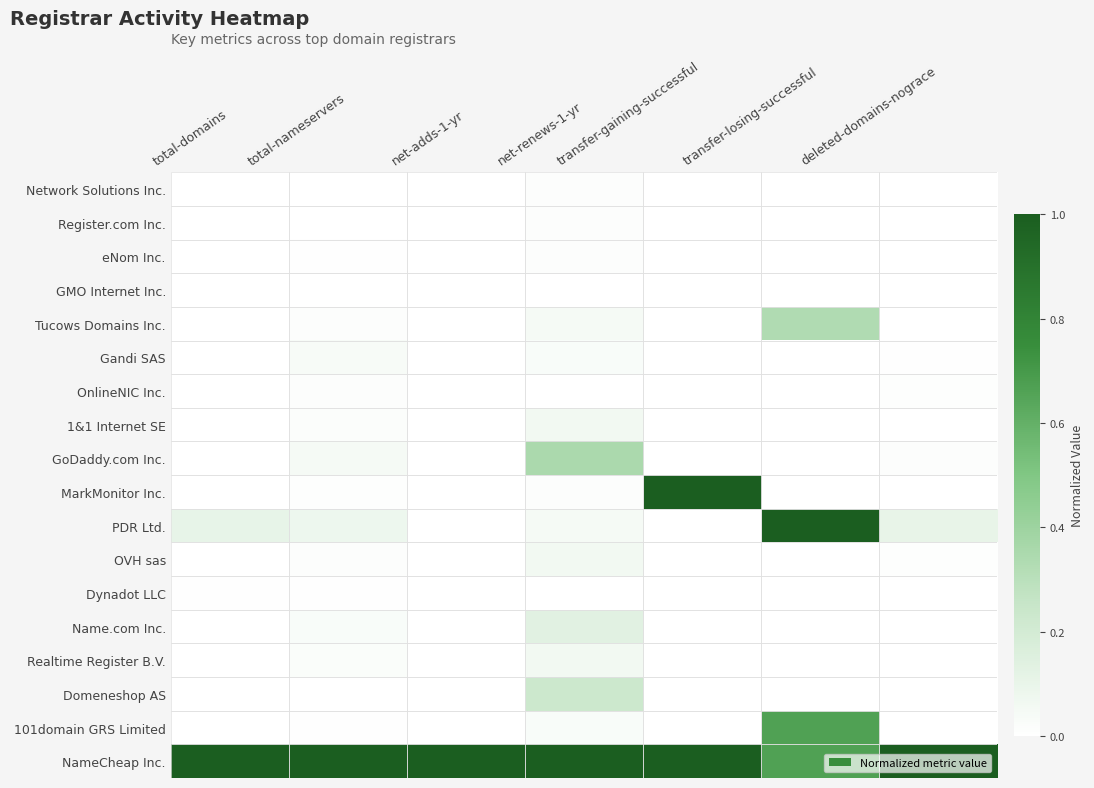

Reading right to left, what are all the values shown in this chart?

Network Solutions Inc.: deleted-domains-nograce=0.0	transfer-losing-successful=0.0	transfer-gaining-successful=0.0	net-renews-1-yr=0.0	net-adds-1-yr=0.0	total-nameservers=0.0	total-domains=0.0
Register.com Inc.: deleted-domains-nograce=0.0	transfer-losing-successful=0.0	transfer-gaining-successful=0.0	net-renews-1-yr=0.0	net-adds-1-yr=0.0	total-nameservers=0.0	total-domains=0.0
eNom Inc.: deleted-domains-nograce=0.0	transfer-losing-successful=0.0	transfer-gaining-successful=0.0	net-renews-1-yr=0.0	net-adds-1-yr=0.0	total-nameservers=0.0	total-domains=0.0
GMO Internet Inc.: deleted-domains-nograce=0.0	transfer-losing-successful=0.0	transfer-gaining-successful=0.0	net-renews-1-yr=0.0	net-adds-1-yr=0.0	total-nameservers=0.0	total-domains=0.0
Tucows Domains Inc.: deleted-domains-nograce=0.0	transfer-losing-successful=0.3	transfer-gaining-successful=0.0	net-renews-1-yr=0.0	net-adds-1-yr=0.0	total-nameservers=0.0	total-domains=0.0
Gandi SAS: deleted-domains-nograce=0.0	transfer-losing-successful=0.0	transfer-gaining-successful=0.0	net-renews-1-yr=0.0	net-adds-1-yr=0.0	total-nameservers=0.0	total-domains=0.0
OnlineNIC Inc.: deleted-domains-nograce=0.0	transfer-losing-successful=0.0	transfer-gaining-successful=0.0	net-renews-1-yr=0.0	net-adds-1-yr=0.0	total-nameservers=0.0	total-domains=0.0
1&1 Internet SE: deleted-domains-nograce=0.0	transfer-losing-successful=0.0	transfer-gaining-successful=0.0	net-renews-1-yr=0.1	net-adds-1-yr=0.0	total-nameservers=0.0	total-domains=0.0
GoDaddy.com Inc.: deleted-domains-nograce=0.0	transfer-losing-successful=0.0	transfer-gaining-successful=0.0	net-renews-1-yr=0.3	net-adds-1-yr=0.0	total-nameservers=0.0	total-domains=0.0
MarkMonitor Inc.: deleted-domains-nograce=0.0	transfer-losing-successful=0.0	transfer-gaining-successful=1.0	net-renews-1-yr=0.0	net-adds-1-yr=0.0	total-nameservers=0.0	total-domains=0.0
PDR Ltd.: deleted-domains-nograce=0.1	transfer-losing-successful=1.0	transfer-gaining-successful=0.0	net-renews-1-yr=0.0	net-adds-1-yr=0.0	total-nameservers=0.1	total-domains=0.1
OVH sas: deleted-domains-nograce=0.0	transfer-losing-successful=0.0	transfer-gaining-successful=0.0	net-renews-1-yr=0.1	net-adds-1-yr=0.0	total-nameservers=0.0	total-domains=0.0
Dynadot LLC: deleted-domains-nograce=0.0	transfer-losing-successful=0.0	transfer-gaining-successful=0.0	net-renews-1-yr=0.0	net-adds-1-yr=0.0	total-nameservers=0.0	total-domains=0.0
Name.com Inc.: deleted-domains-nograce=0.0	transfer-losing-successful=0.0	transfer-gaining-successful=0.0	net-renews-1-yr=0.1	net-adds-1-yr=0.0	total-nameservers=0.0	total-domains=0.0
Realtime Register B.V.: deleted-domains-nograce=0.0	transfer-losing-successful=0.0	transfer-gaining-successful=0.0	net-renews-1-yr=0.1	net-adds-1-yr=0.0	total-nameservers=0.0	total-domains=0.0
Domeneshop AS: deleted-domains-nograce=0.0	transfer-losing-successful=0.0	transfer-gaining-successful=0.0	net-renews-1-yr=0.2	net-adds-1-yr=0.0	total-nameservers=0.0	total-domains=0.0
101domain GRS Limited: deleted-domains-nograce=0.0	transfer-losing-successful=0.7	transfer-gaining-successful=0.0	net-renews-1-yr=0.0	net-adds-1-yr=0.0	total-nameservers=0.0	total-domains=0.0
NameCheap Inc.: deleted-domains-nograce=1.0	transfer-losing-successful=0.7	transfer-gaining-successful=1.0	net-renews-1-yr=1.0	net-adds-1-yr=1.0	total-nameservers=1.0	total-domains=1.0